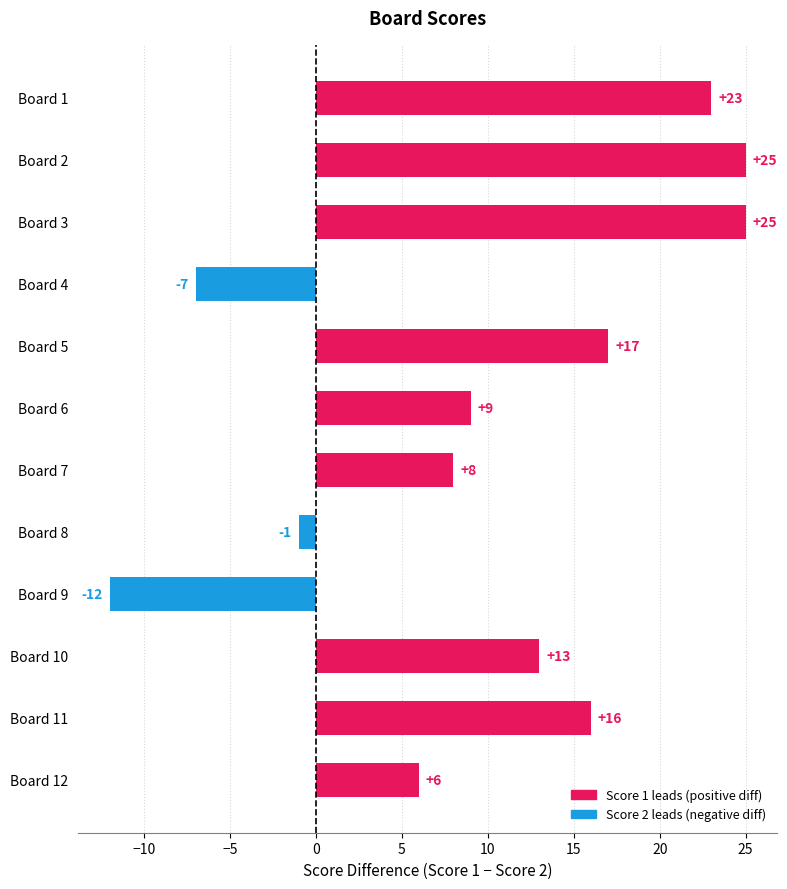

How many bars are there in total?

12